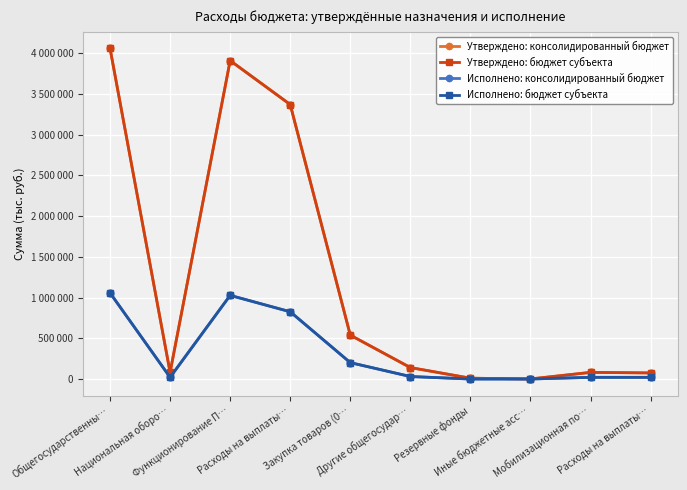

What is the label of the 4th point from the right?

Резервные фонды